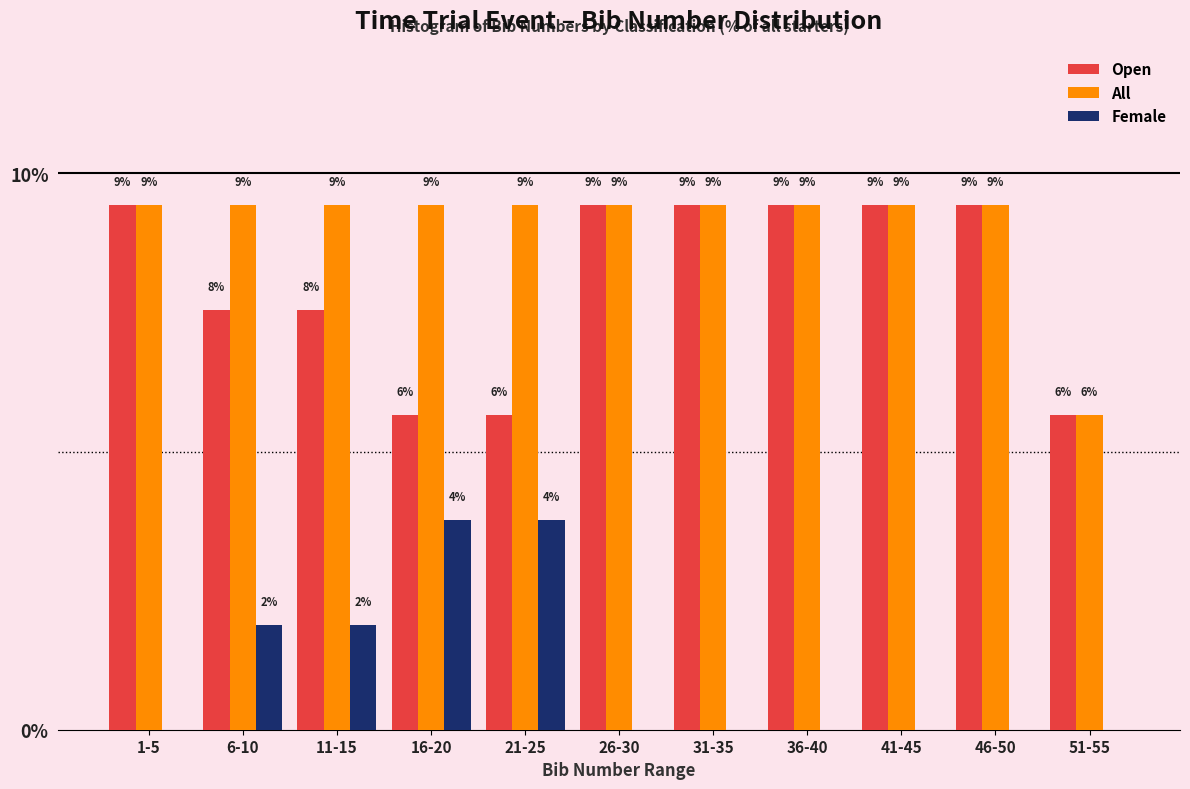

What are all the series names shown in the legend?

Open, All, Female